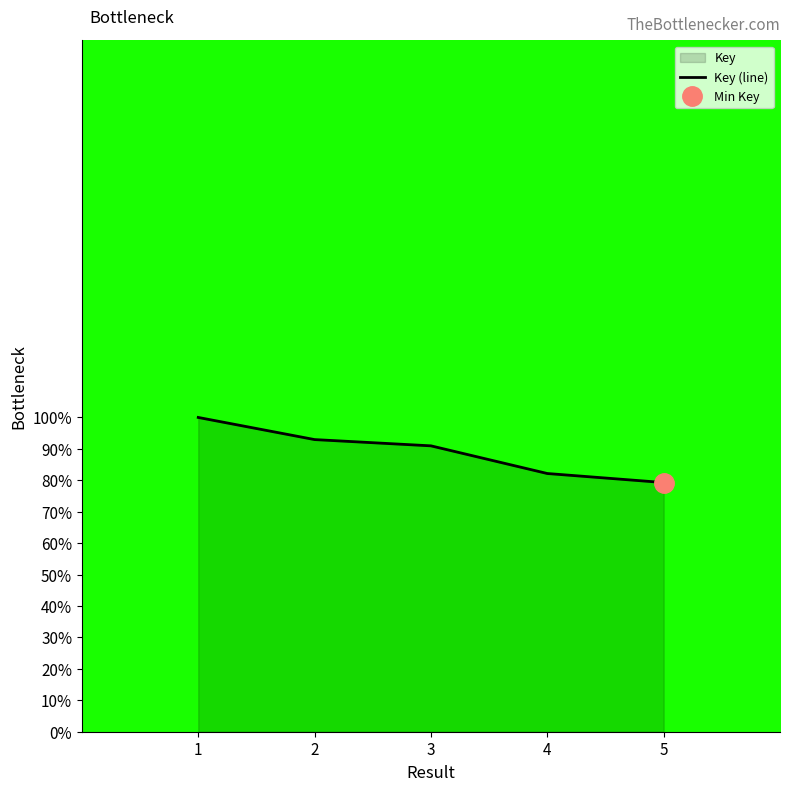

Which category has the highest value across all series?

1